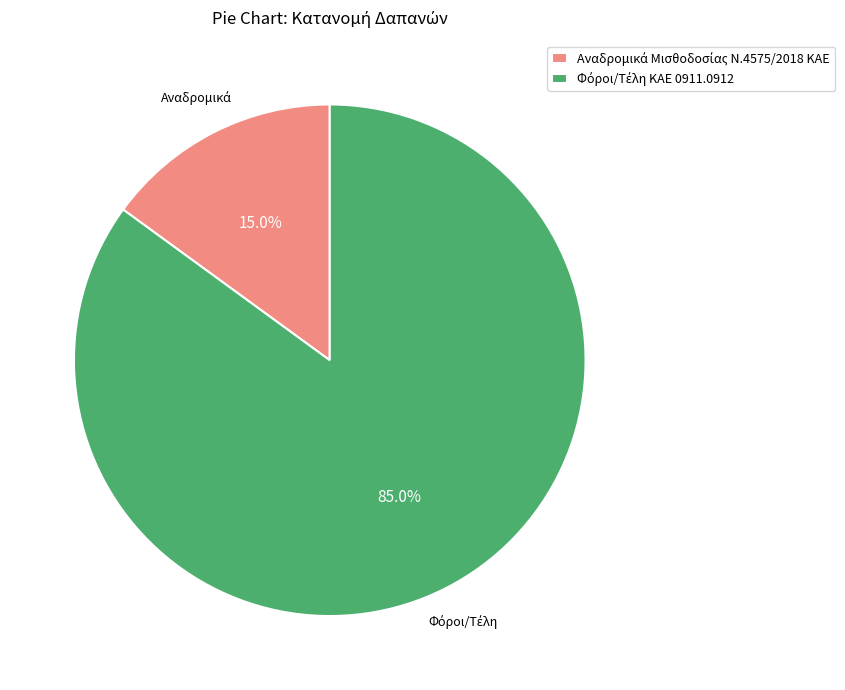

How many segments does this pie chart have?

2